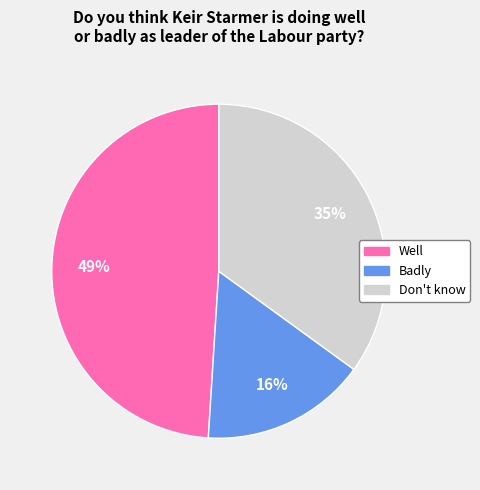

True or false: Well accounts for 43% of the total.

False